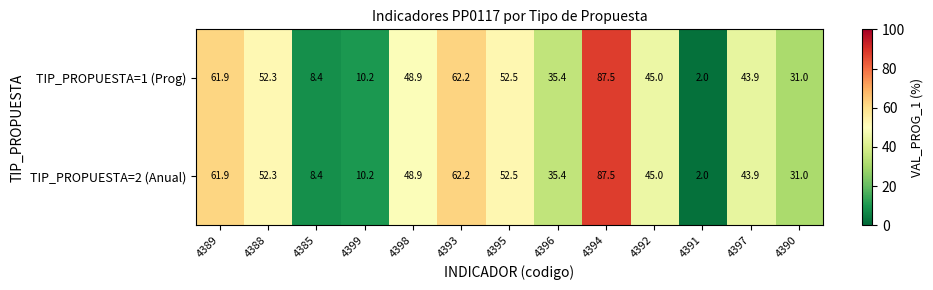

Is it true that TIP_PROPUESTA=1 (Prog) equals 82.5 at 4398?

False